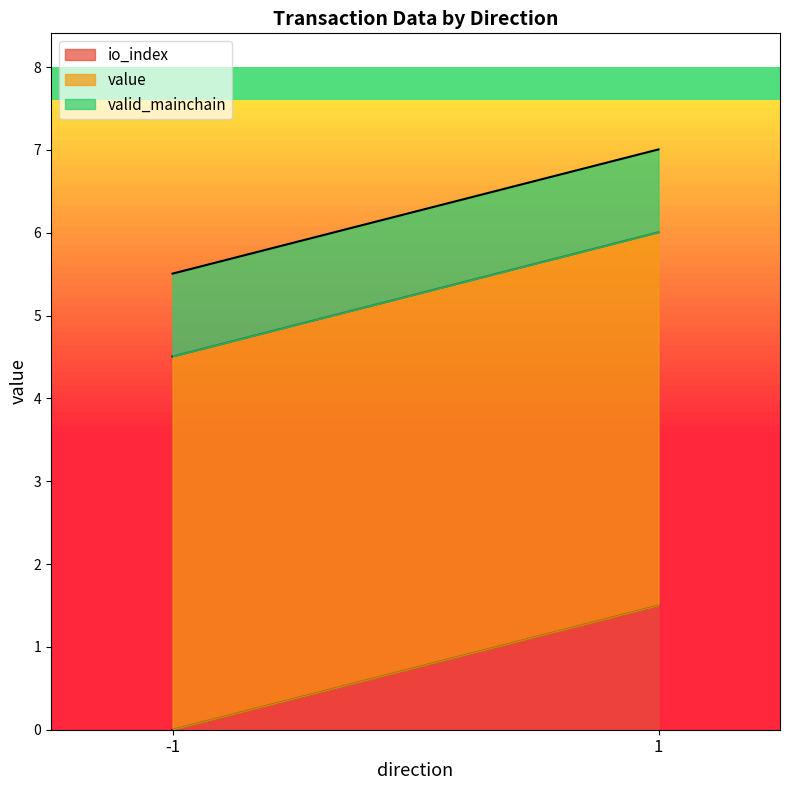

True or false: valid_mainchain and io_index intersect in this chart.

True